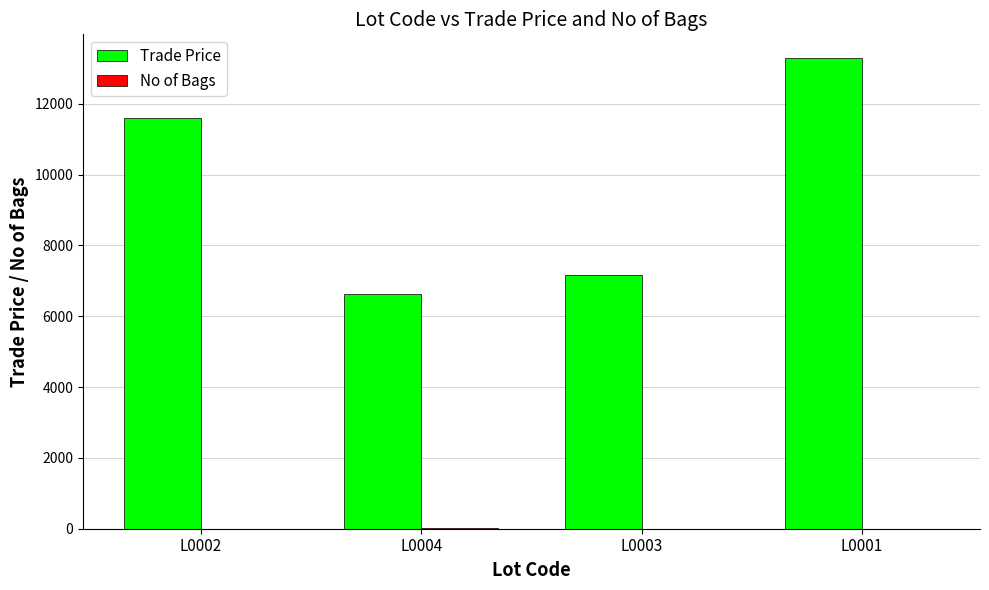

What is the greatest value displayed?

13299